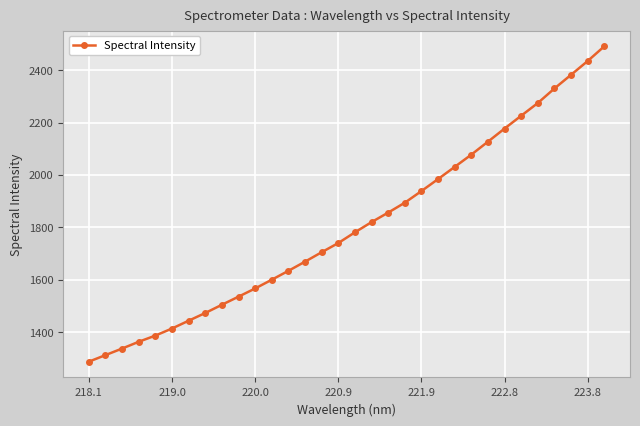

What is the greatest value displayed?

2490.7